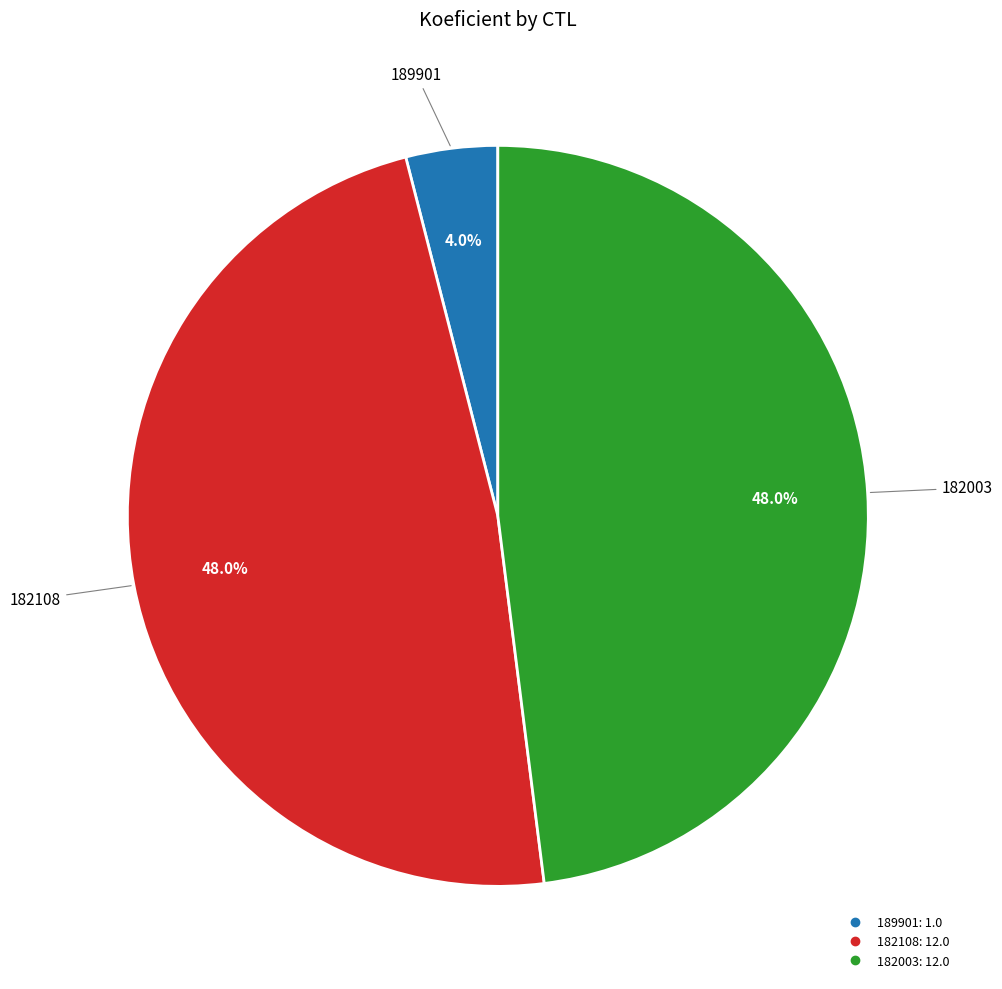

To the nearest percent, what percentage of the pie is 189901?

4%